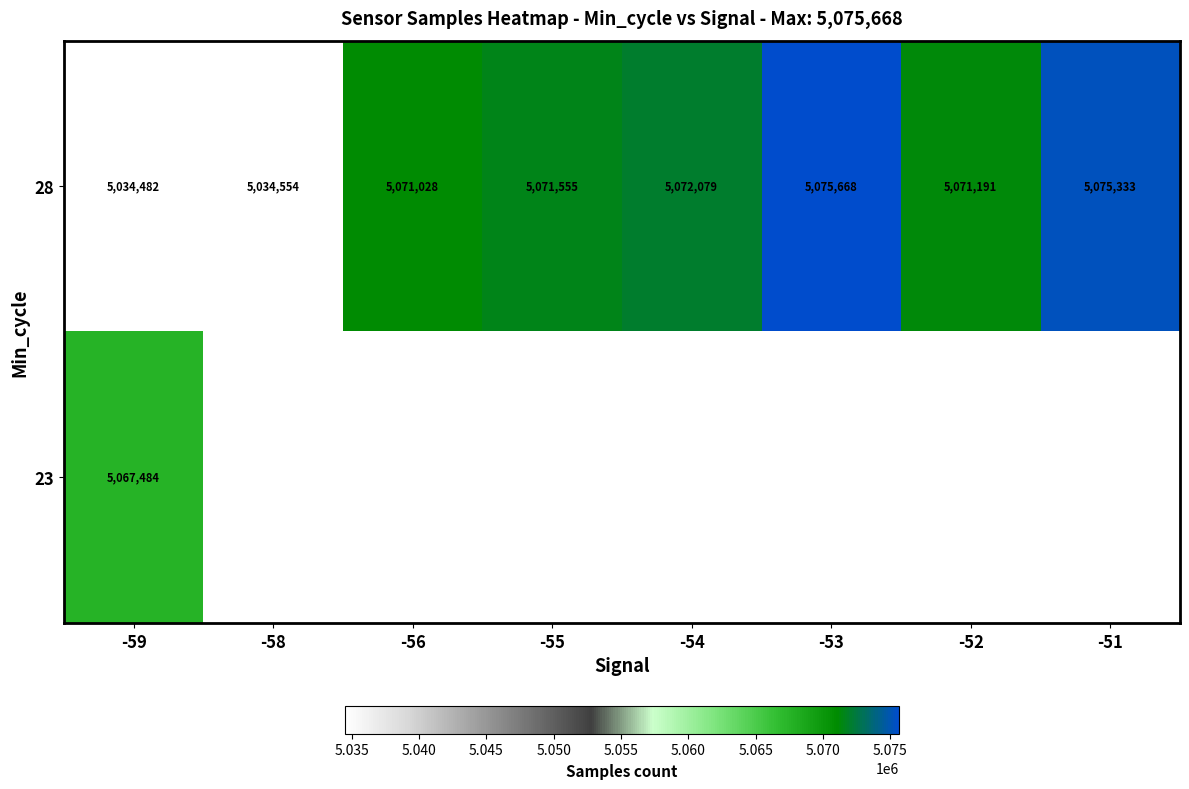

How many categories are shown in the chart?

8